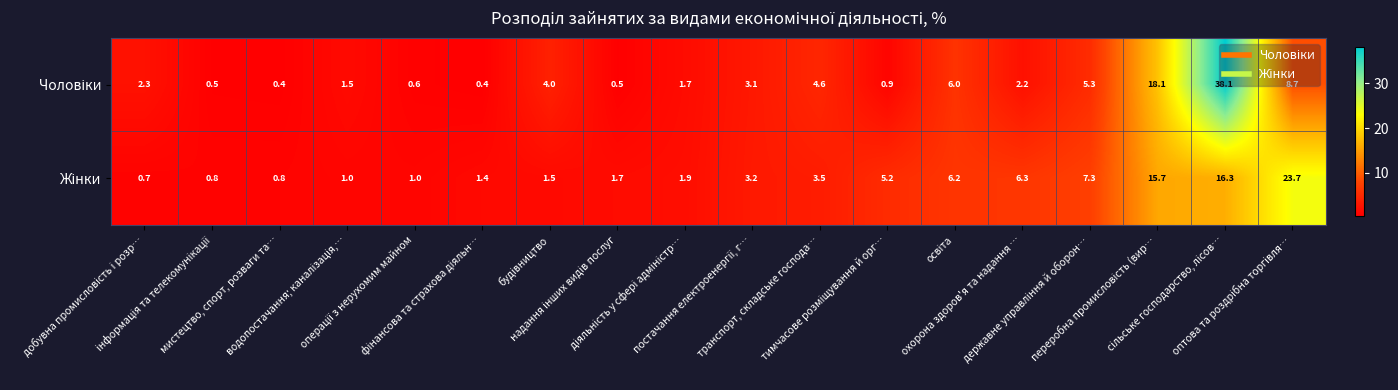

What is the minimum value shown in the chart?

0.4